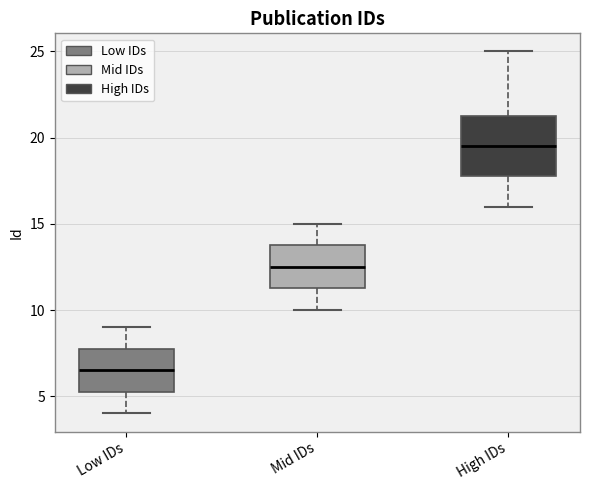

Reading left to right, read every box against the y-axis: the position of its median line, the range the box covers, and the ends of its whiskers. The values are not printed on the chart, so give them approximately, as read against the axis.

Low IDs: median 6.5, box 5.5 to 8.0, whiskers 4.0 to 9.0
Mid IDs: median 12.5, box 11.5 to 14.0, whiskers 10.0 to 15.0
High IDs: median 19.5, box 18.0 to 21.5, whiskers 16.0 to 25.0